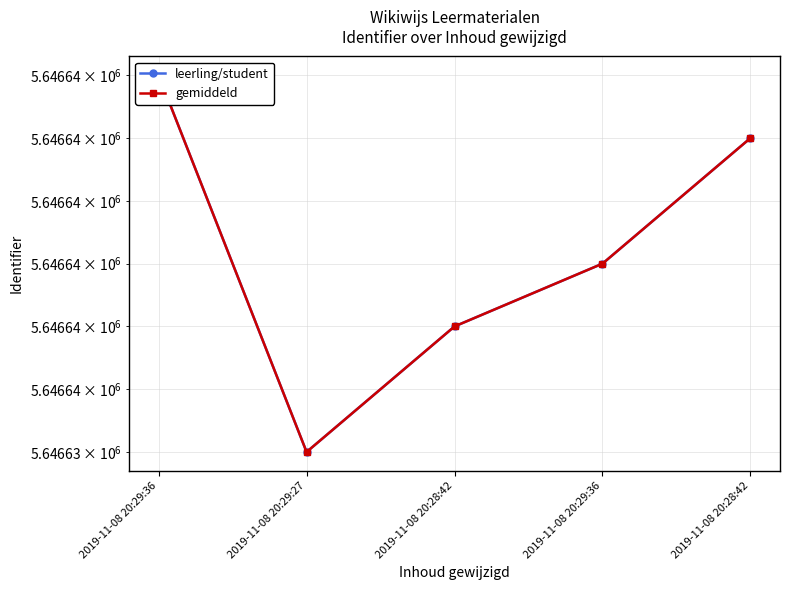

At which category does gemiddeld reach its first local valley?

2019-11-08 20:29:27